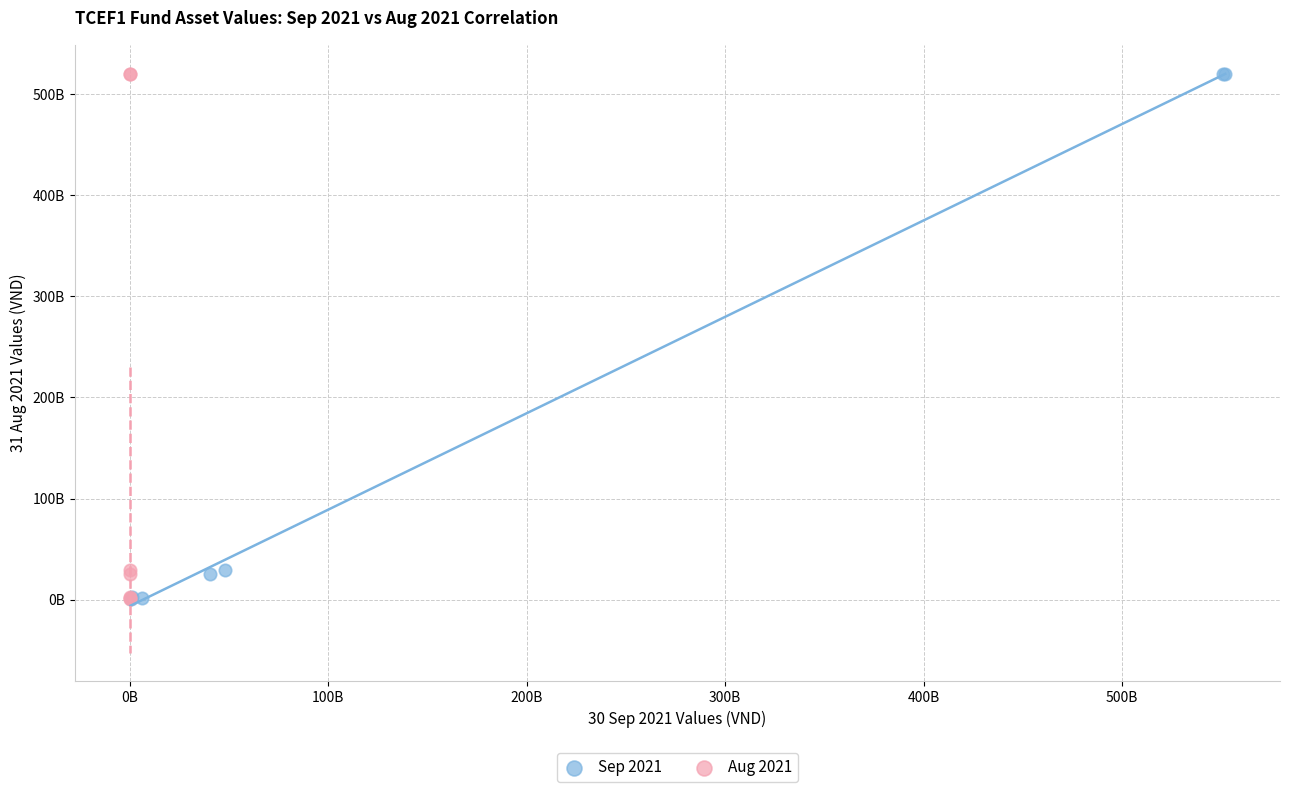

What are all the series names shown in the legend?

Sep 2021, Aug 2021